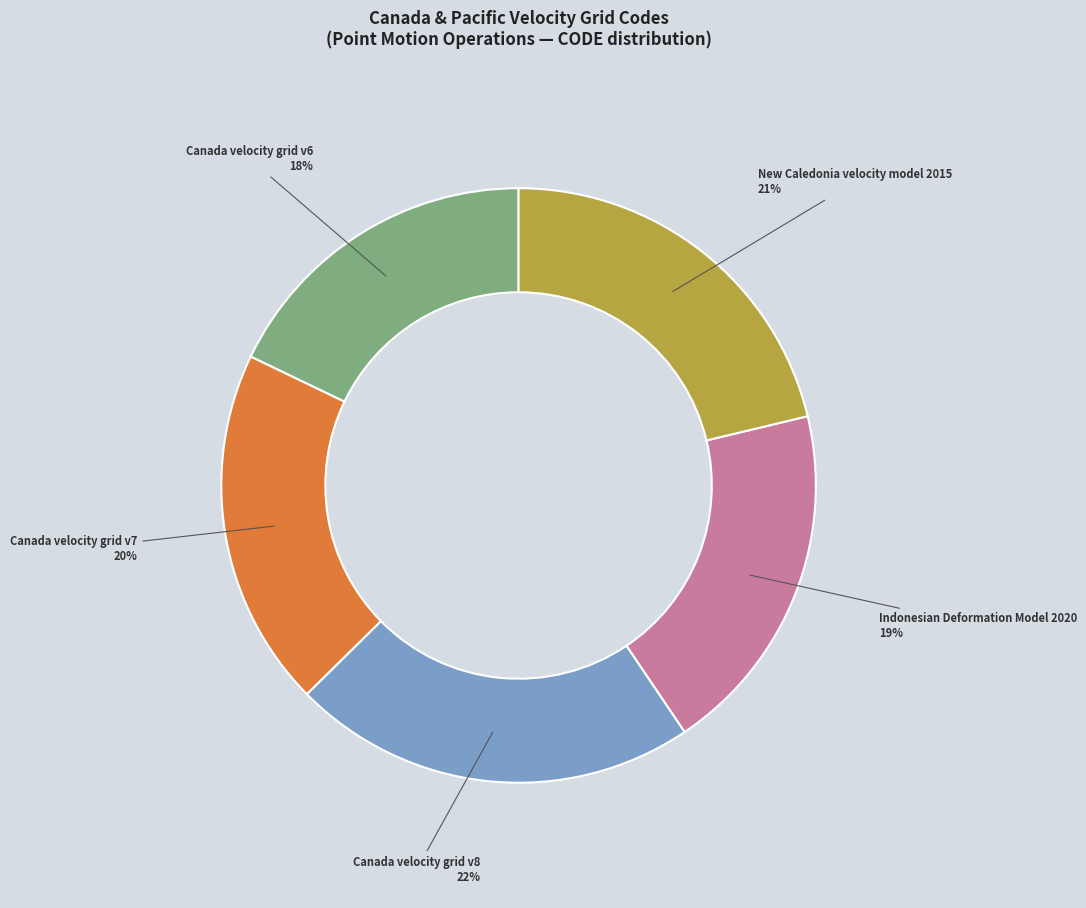

To the nearest percent, what is the difference between the largest and smallest slice percentages?

4%